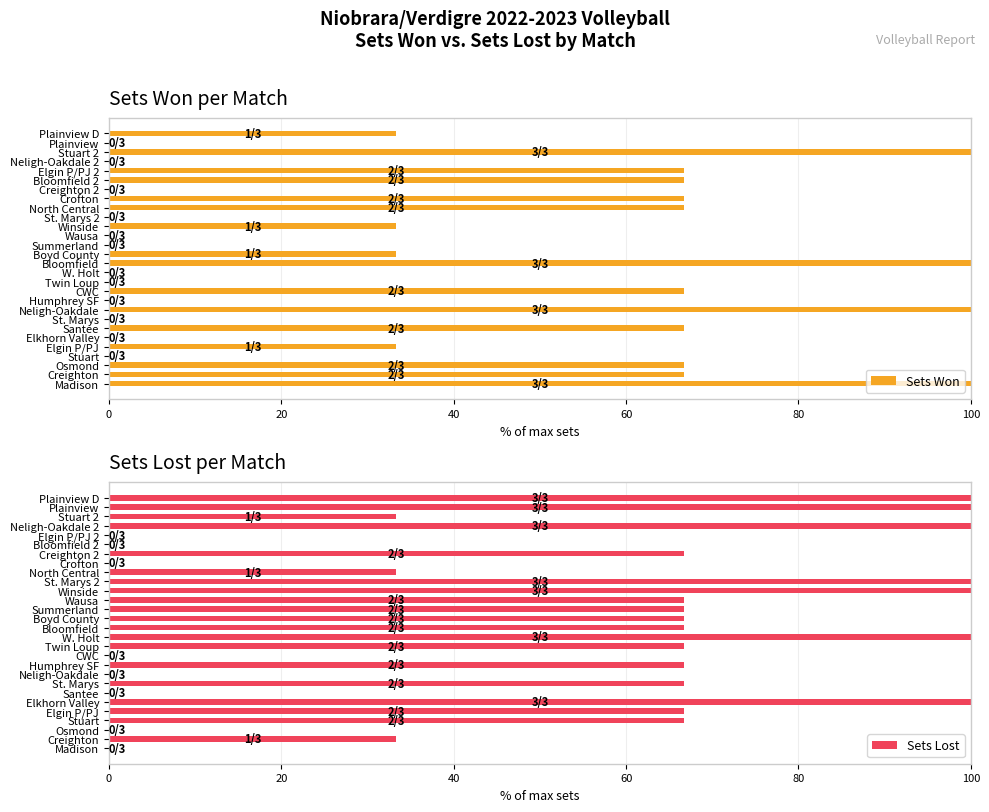

What is the sum of the Sets Lost values at St. Marys 2 and Boyd County?

166.7